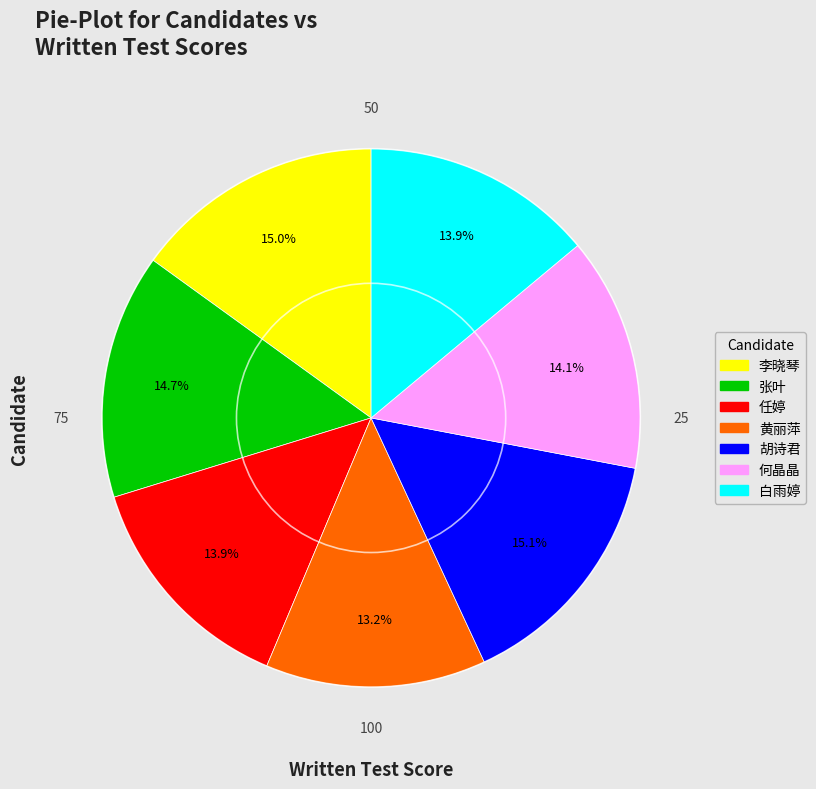

Is there a majority slice in this chart?

No